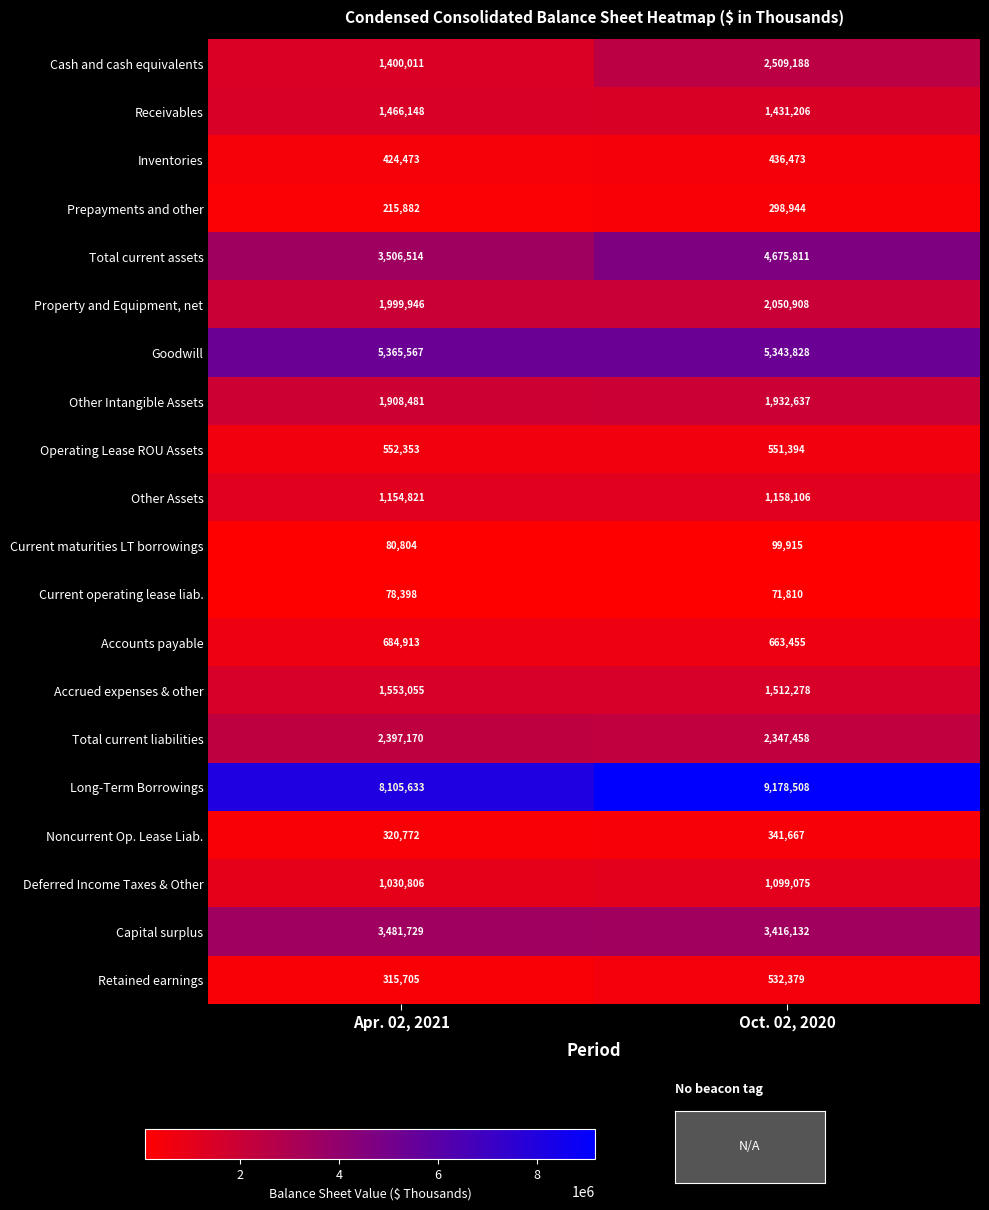

What is the smallest value displayed?

71810